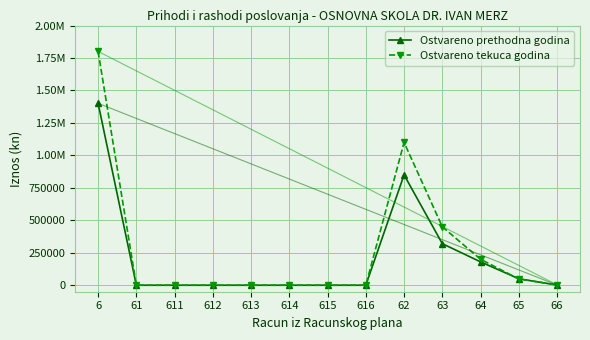

Which series changed the most between 6 and 613?

Ostvareno tekuca godina